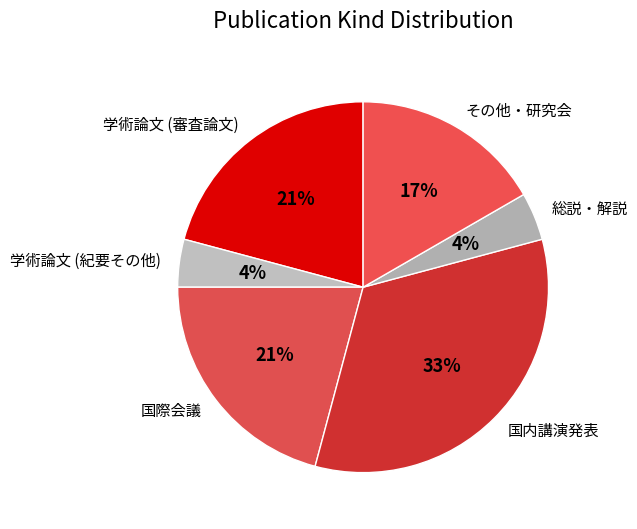

Is there any slice that represents more than half of the pie?

No